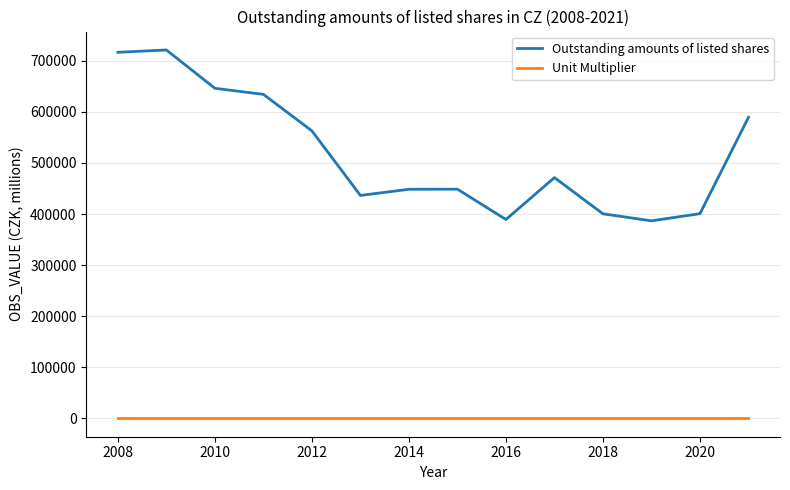

True or false: Outstanding amounts of listed shares and Unit Multiplier intersect in this chart.

False